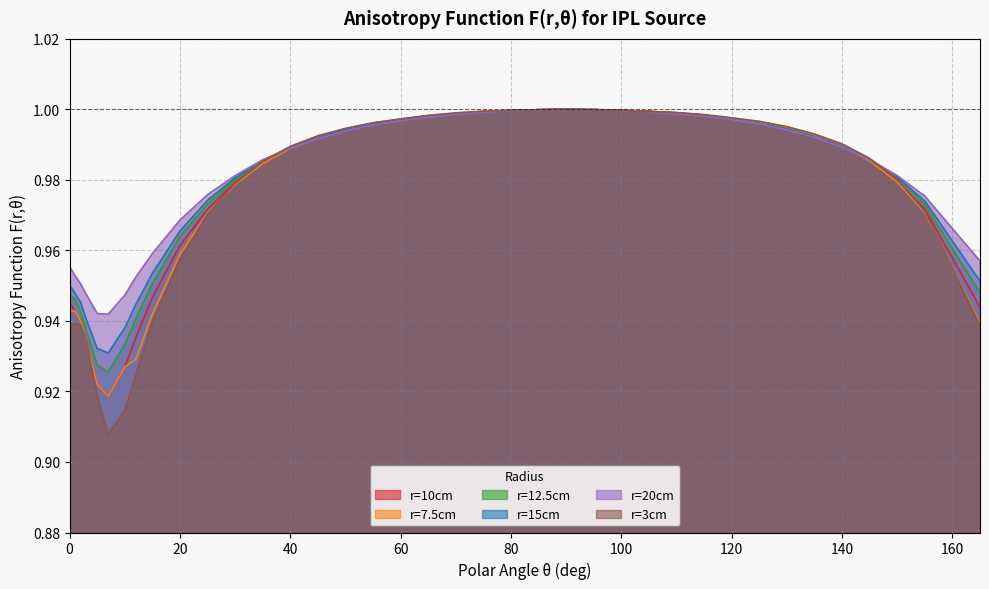

Which series has the largest total across all categories?

r=20cm